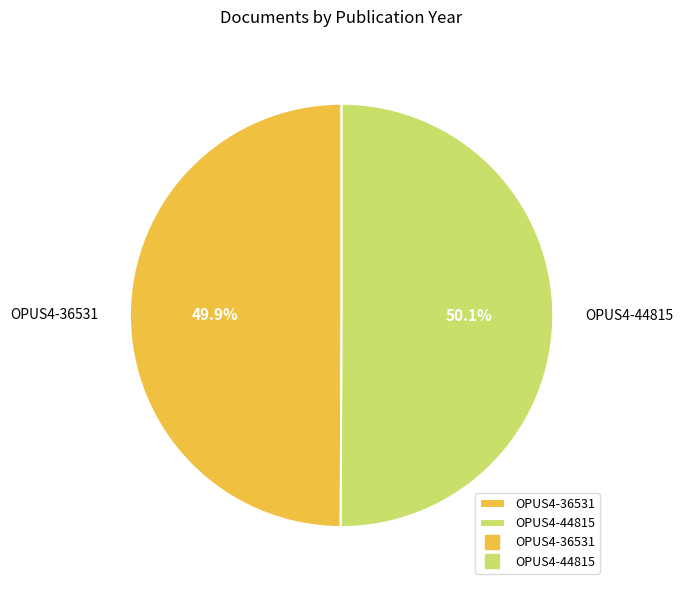

Is it true that OPUS4-44815 is 44% of the pie?

False